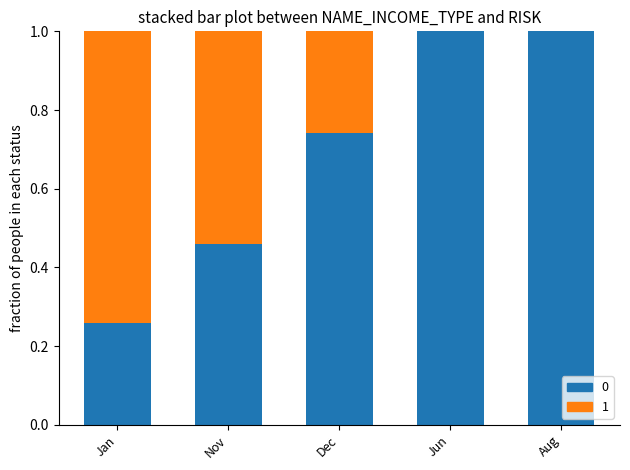

The value of 0 at Nov is 0.6. True or false?

False